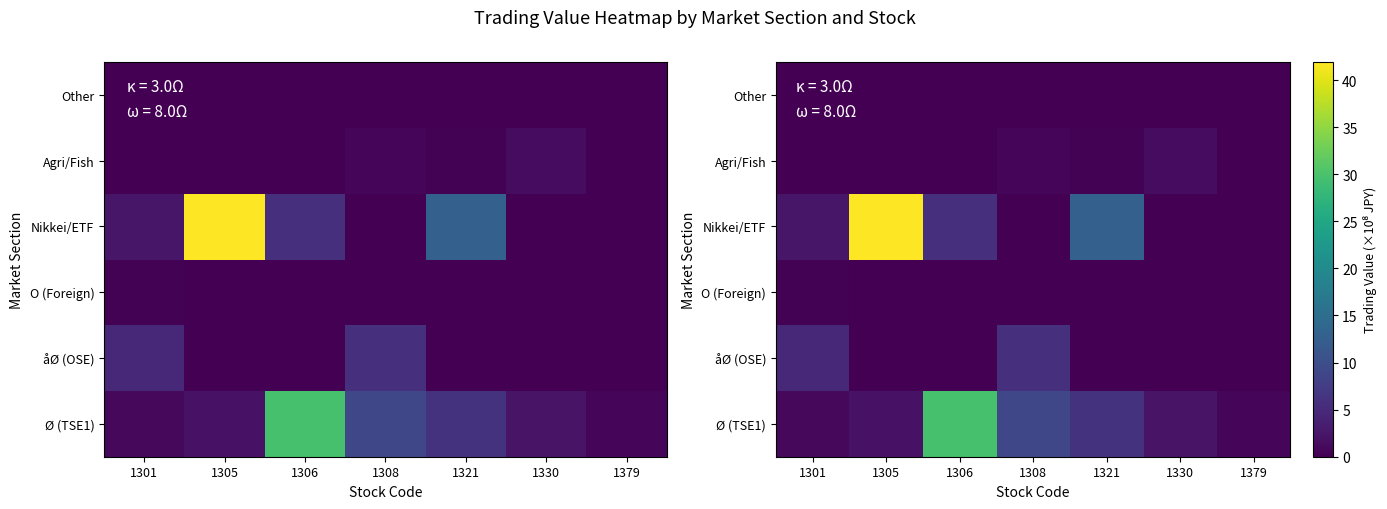

What value does the åØ (OSE) series have at 1306?

0.1